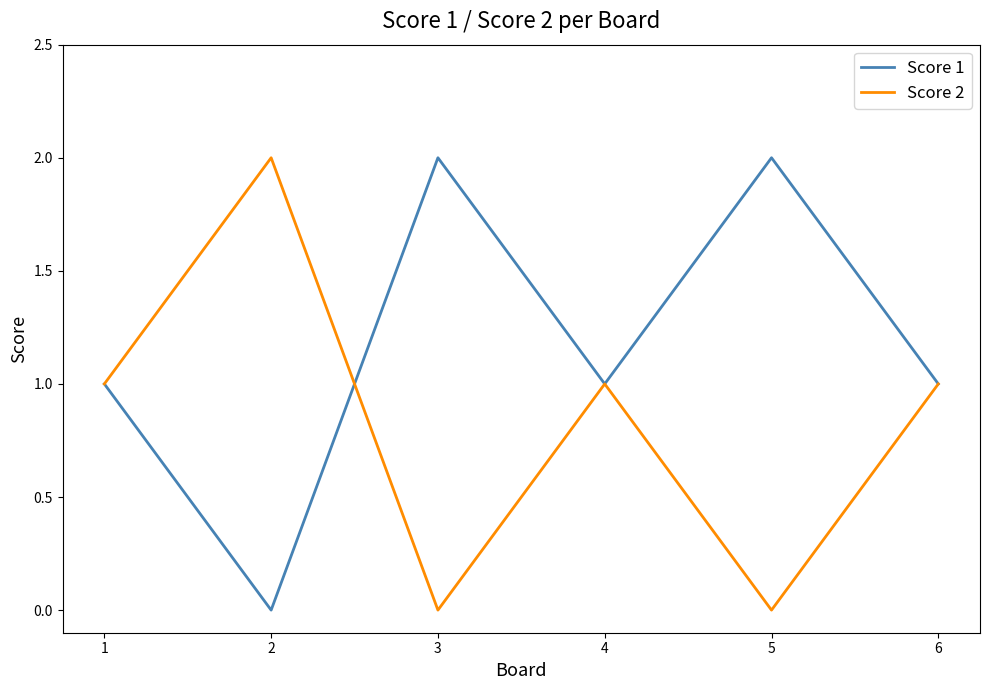

How many positive values does the Score 1 series have?

5